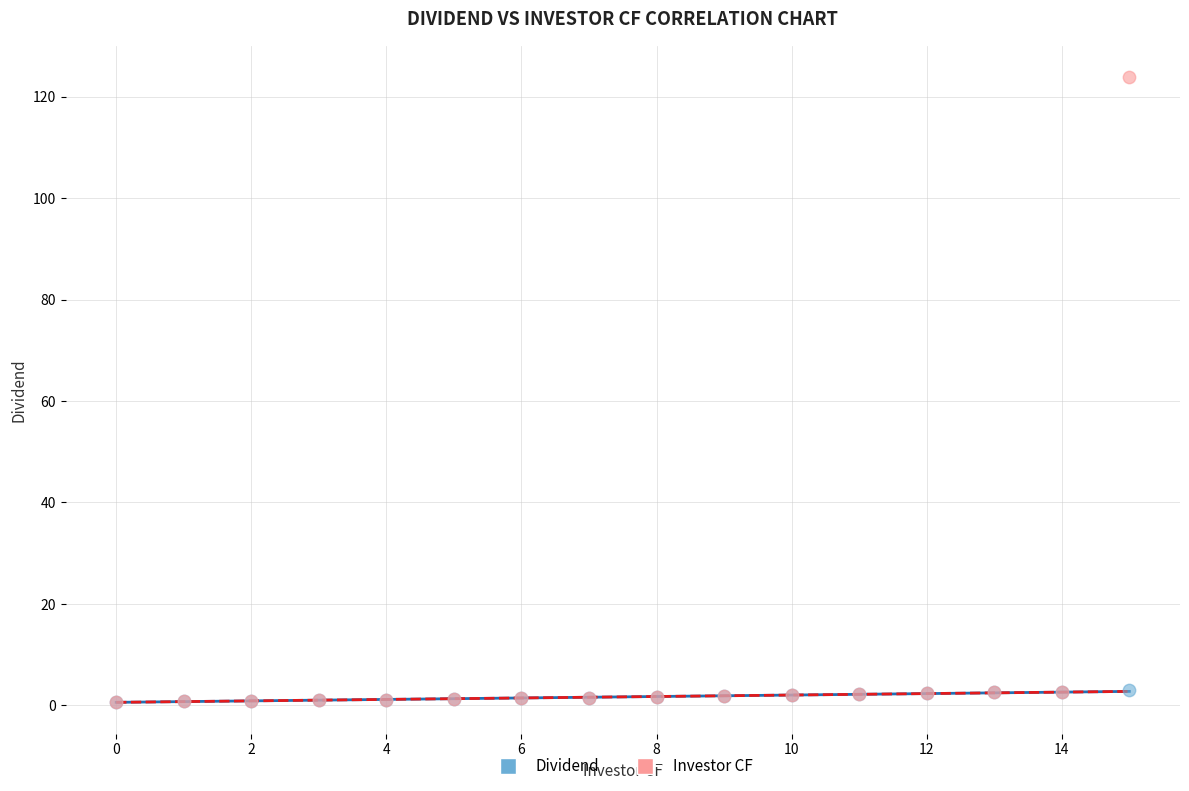

Which series has the largest Y range (max minus min)?

Investor CF